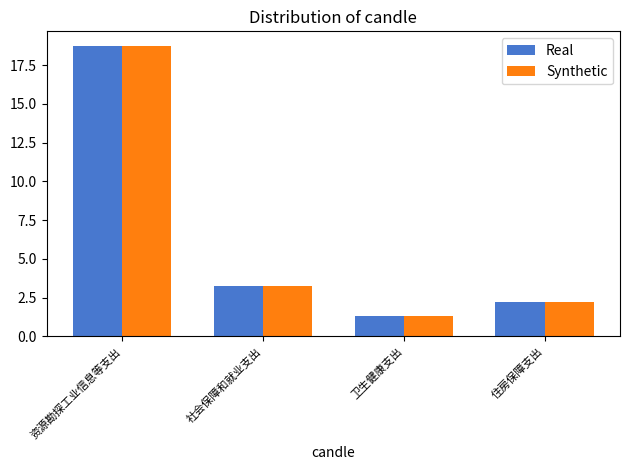

What is the difference between the Real values at 卫生健康支出 and 住房保障支出?

0.9